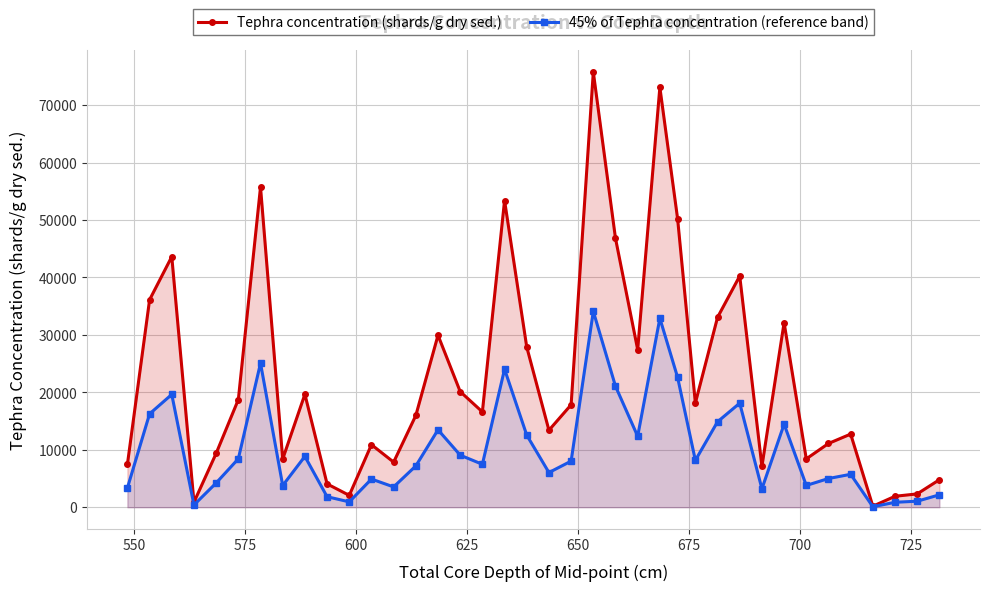

What is the minimum value shown in the chart?

78.3